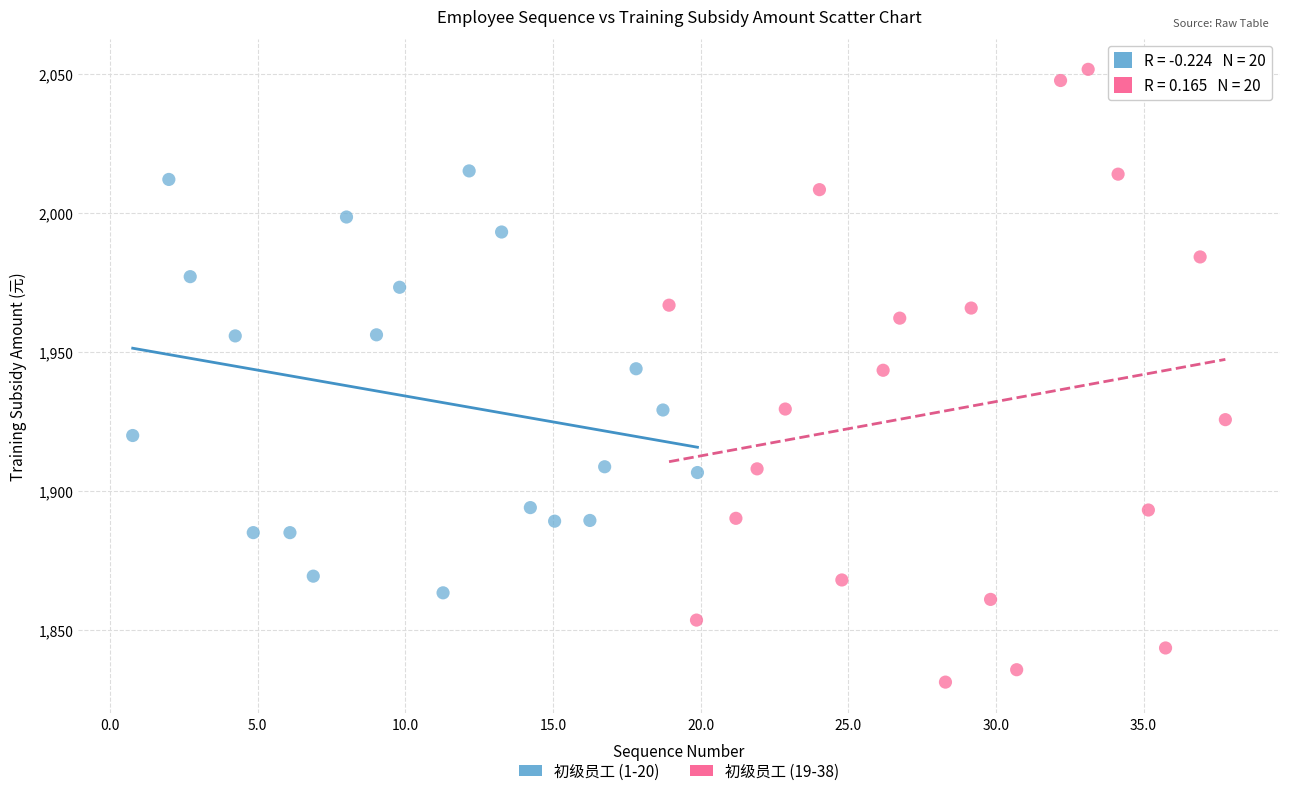

Which series has the largest Y range (max minus min)?

初级员工 (19-38)